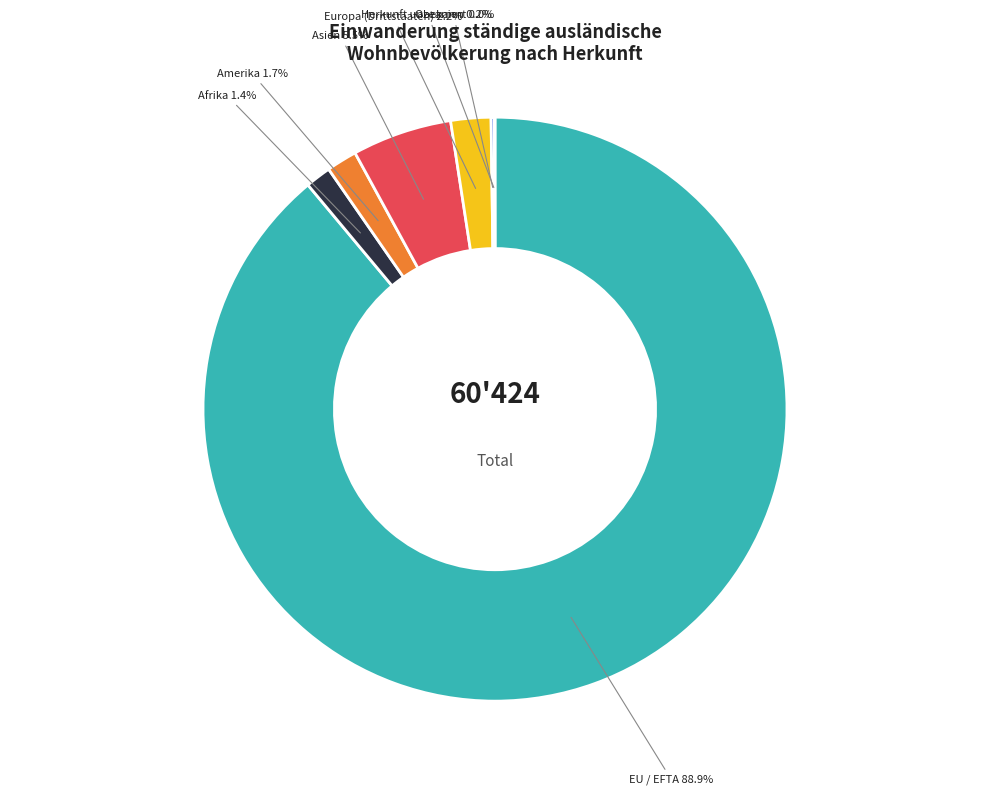

Combined, do Amerika and EU / EFTA account for over 50%?

Yes